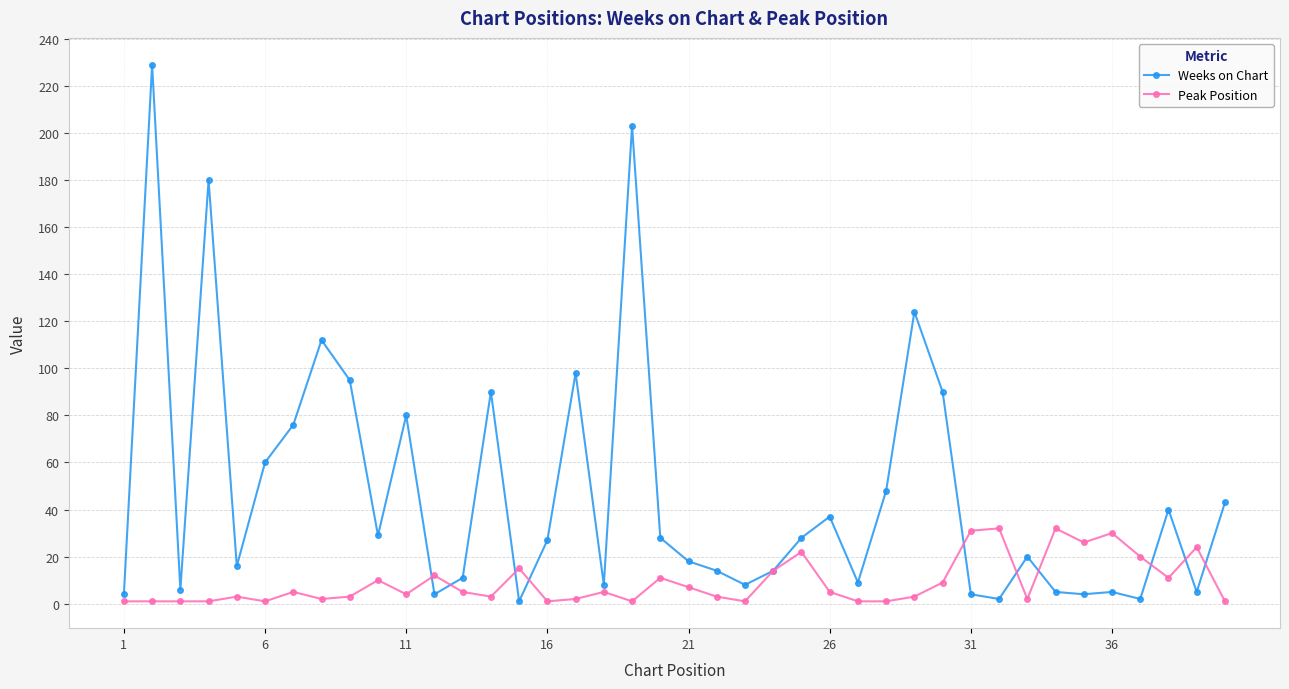

Rank the series by their average value, from highest to lowest.

Weeks on Chart, Peak Position